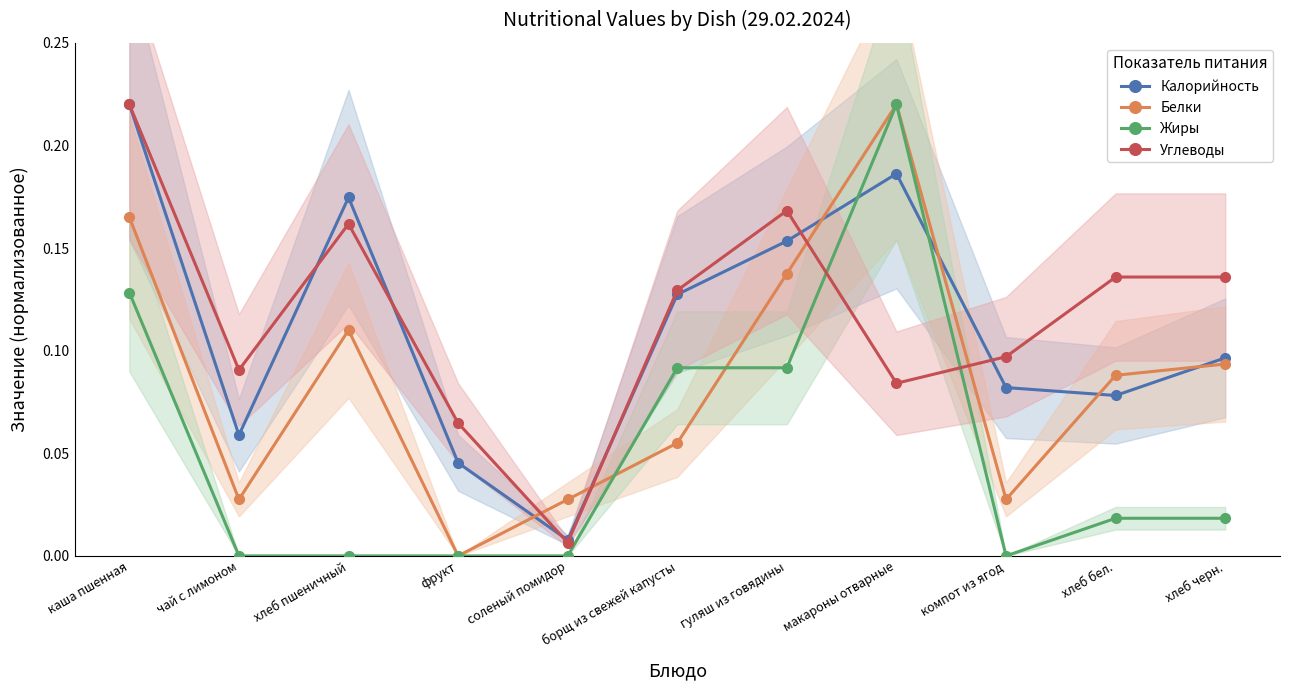

What are all the series names shown in the legend?

Калорийность, Белки, Жиры, Углеводы